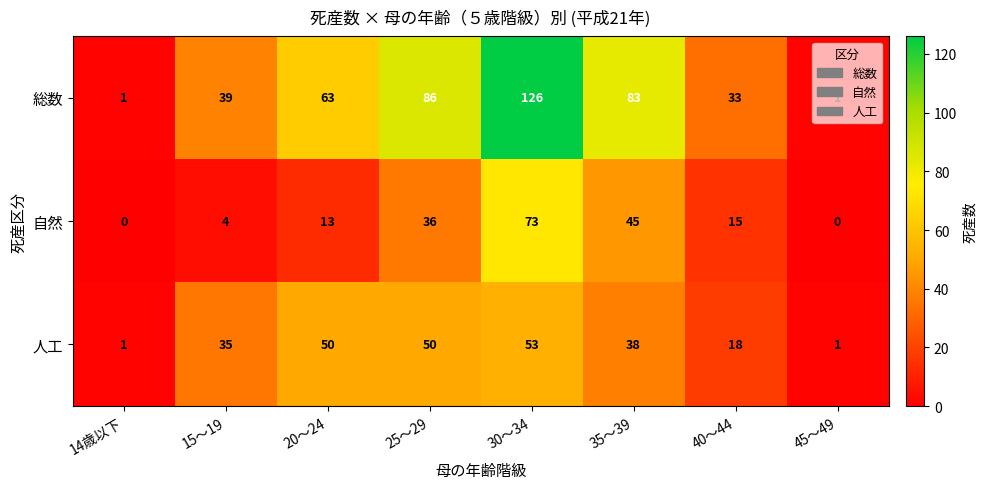

Read the 人工 value at 20～24, to the nearest 10.

50